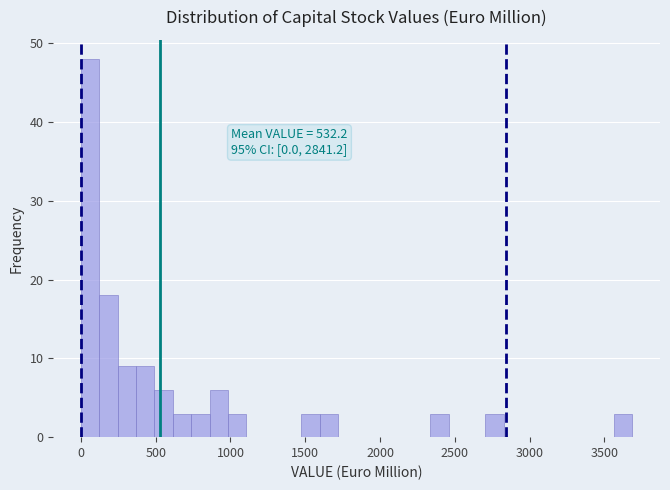

Around what value on the x-axis is the tallest bar? Give the approximate position of its centre, as read against the axis.

50